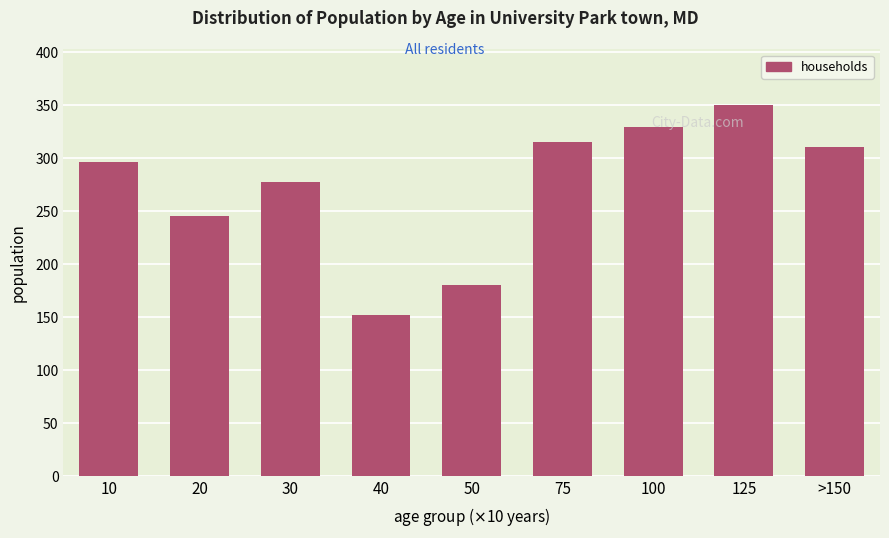

What is the average value?

273